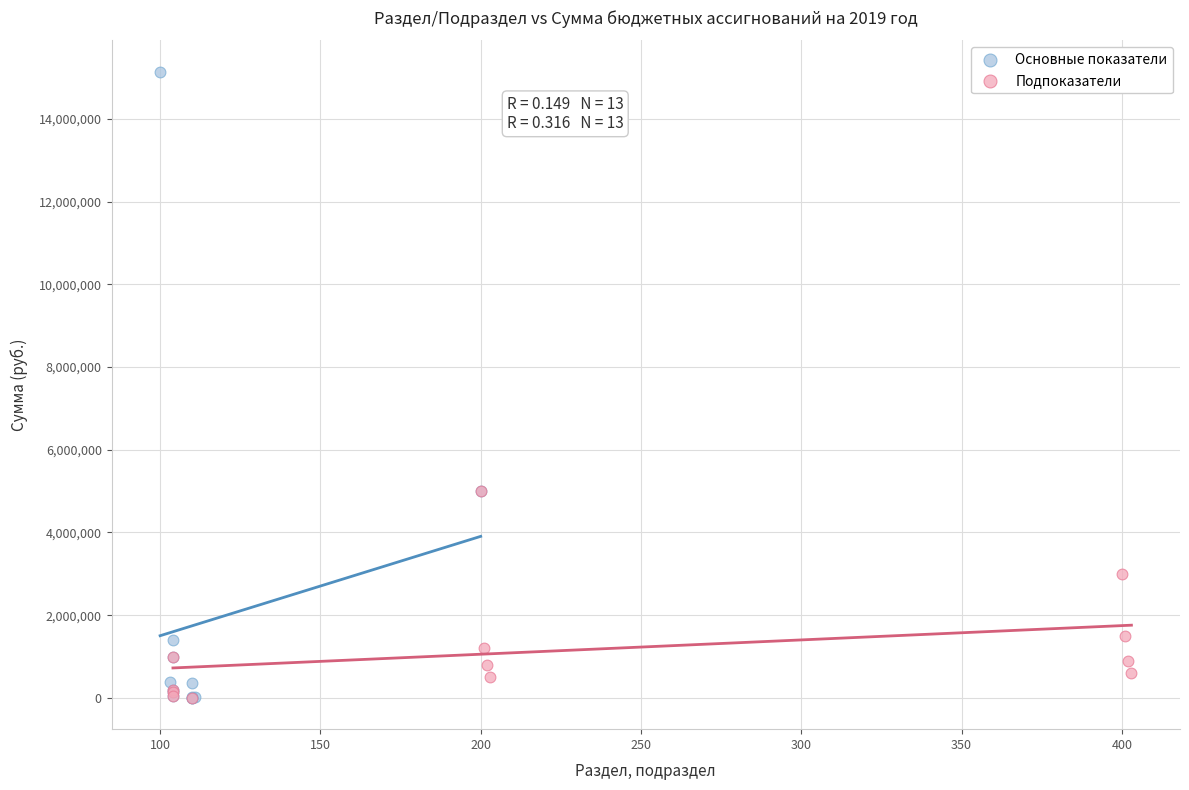

Which series reaches the maximum Y coordinate?

Основные показатели